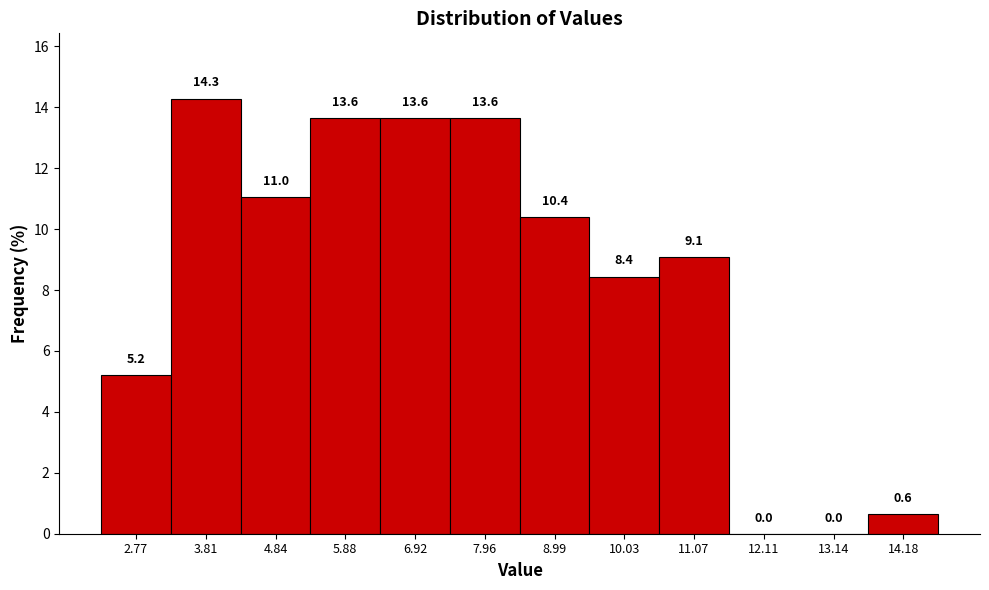

How tall is the bar that spans 8.4 to 9.6 on the x-axis? The bar edges are not printed on the chart, so give them approximately, as read against the axis.

10.4